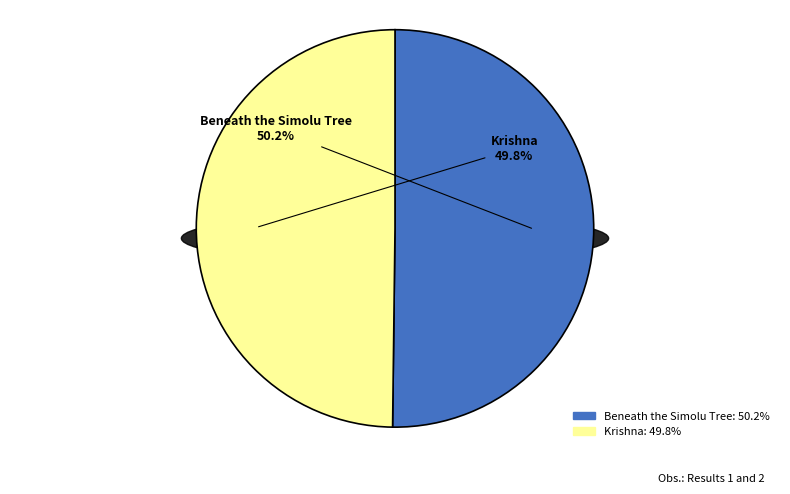

To the nearest percent, what percentage of the pie is Krishna?

50%